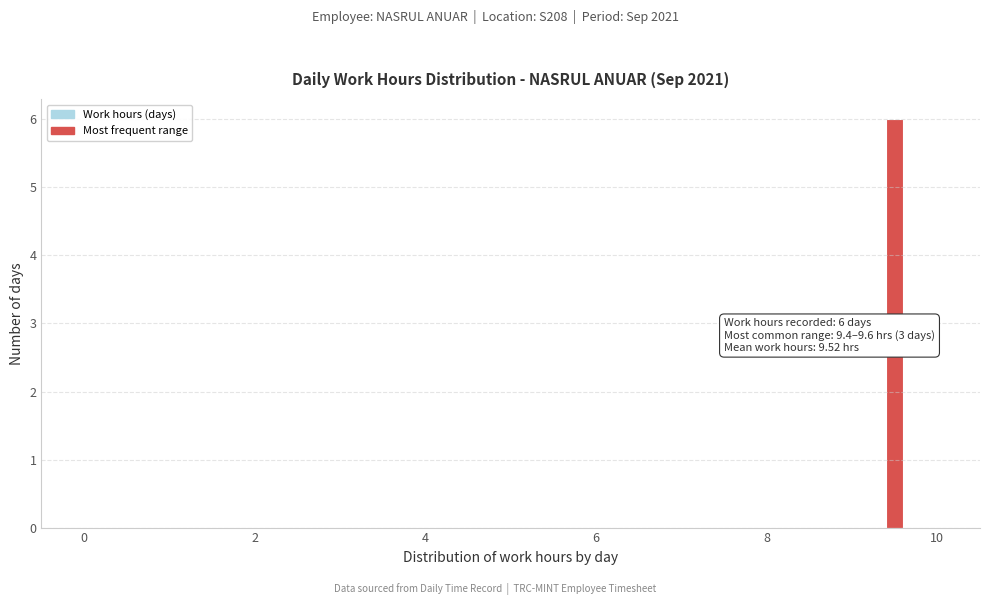

Read against the x-axis, roughly where is the centre of the tallest bar?

9.6